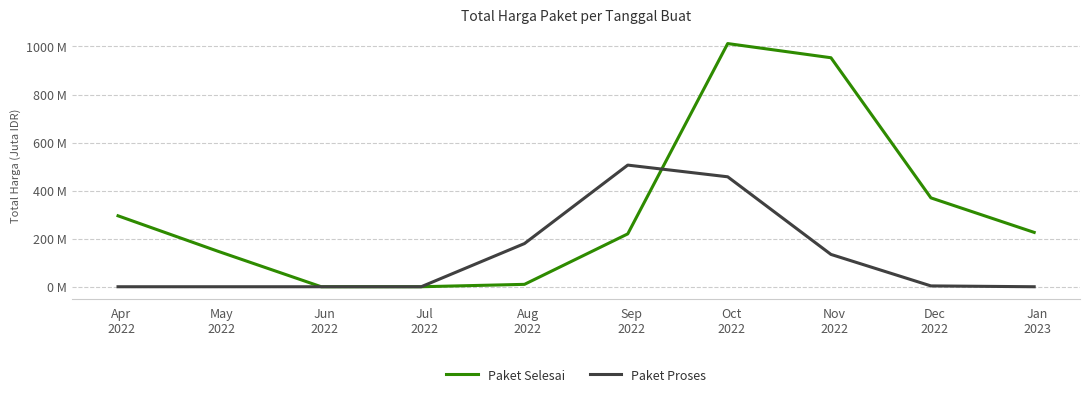

At which label is Paket Proses closest to 253?

Aug
2022